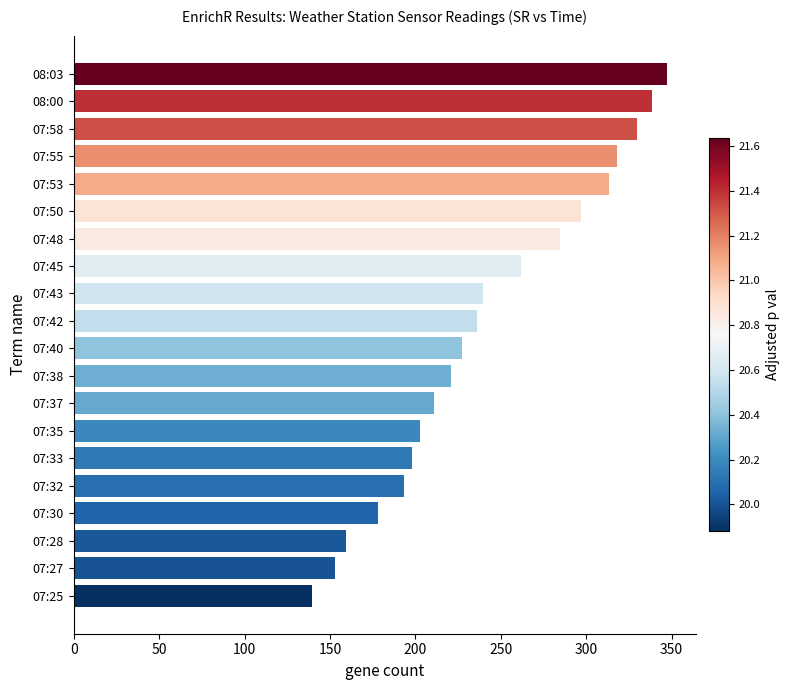

Are the bars grouped side by side (vs. stacked)?

No